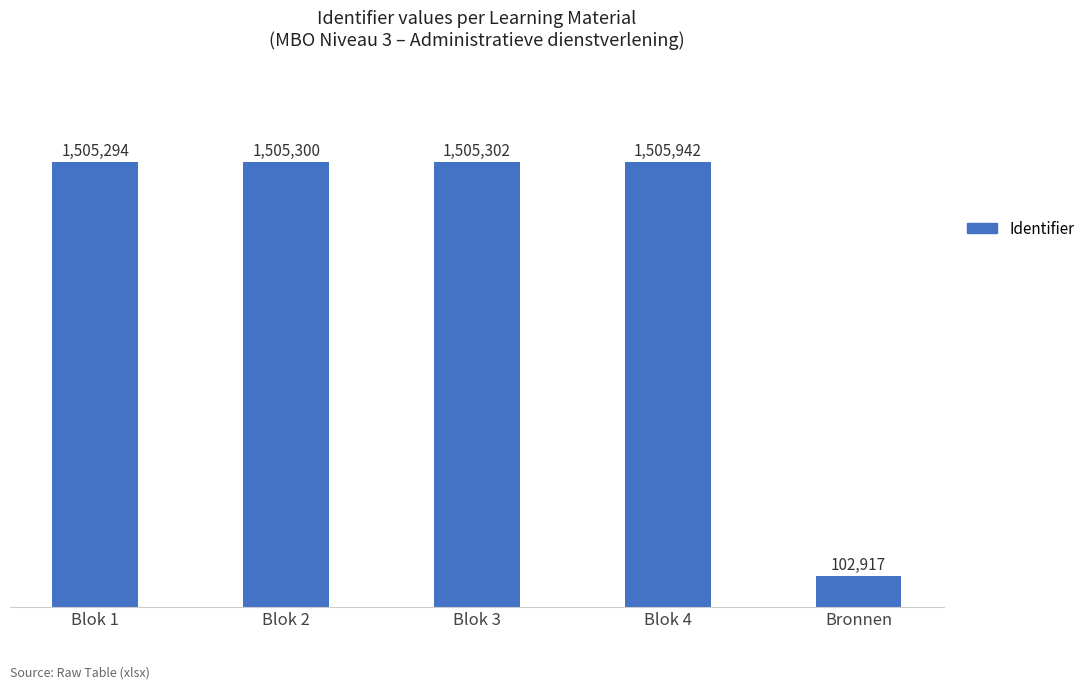

Which has a higher value, Blok 2 or Blok 4?

Blok 4